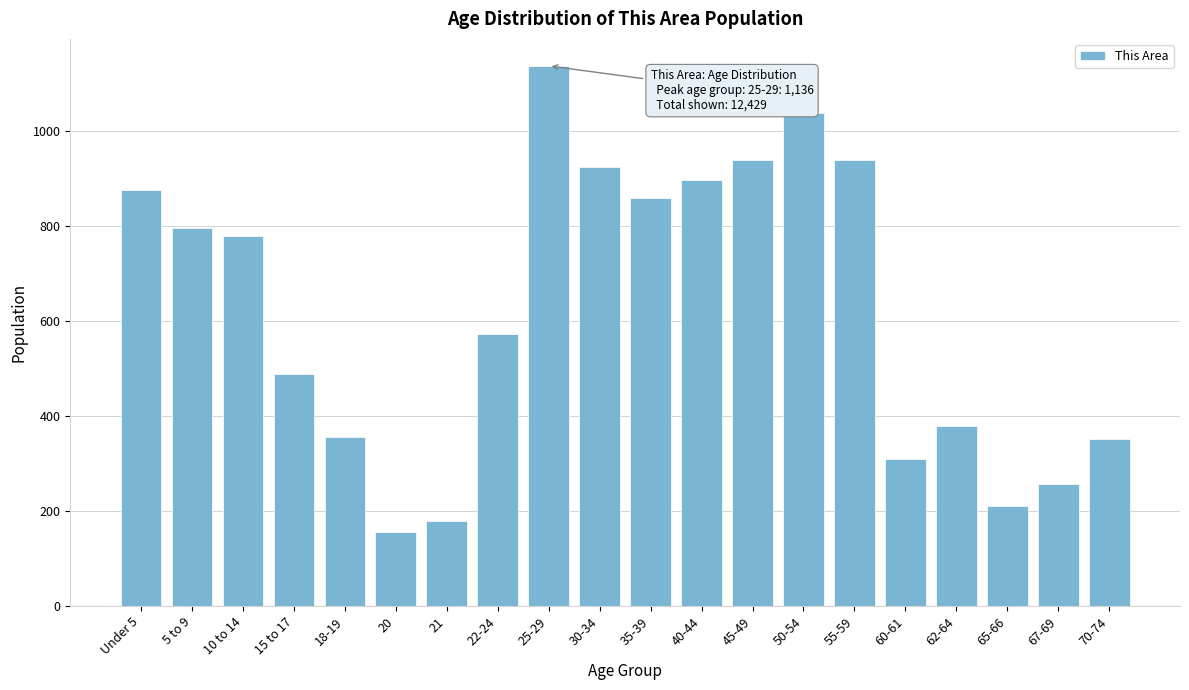

What is the approximate value at 10 to 14, to the nearest 10?

780